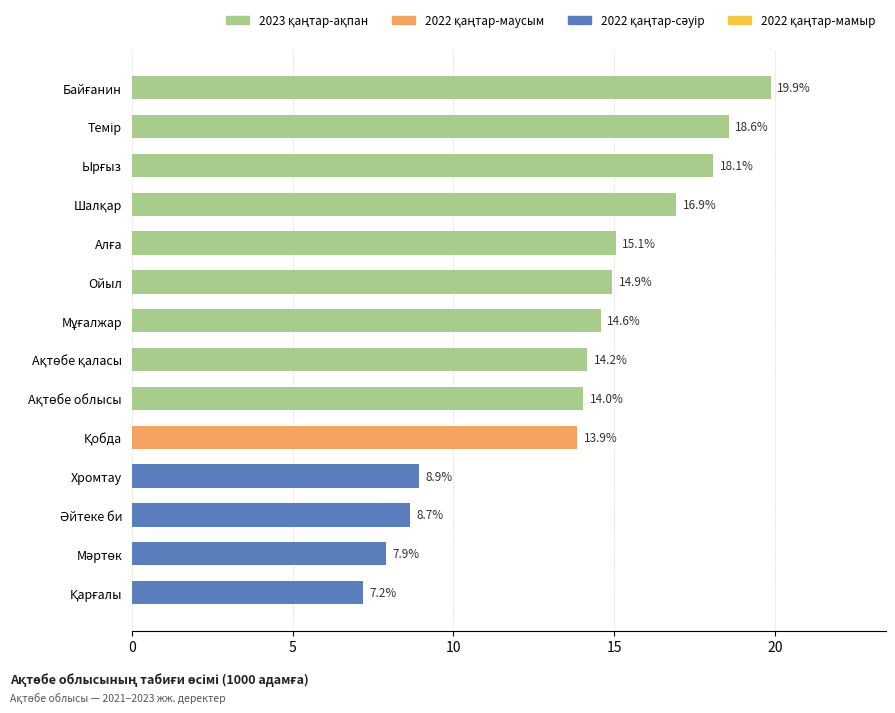

How many distinct data groups are displayed?

1